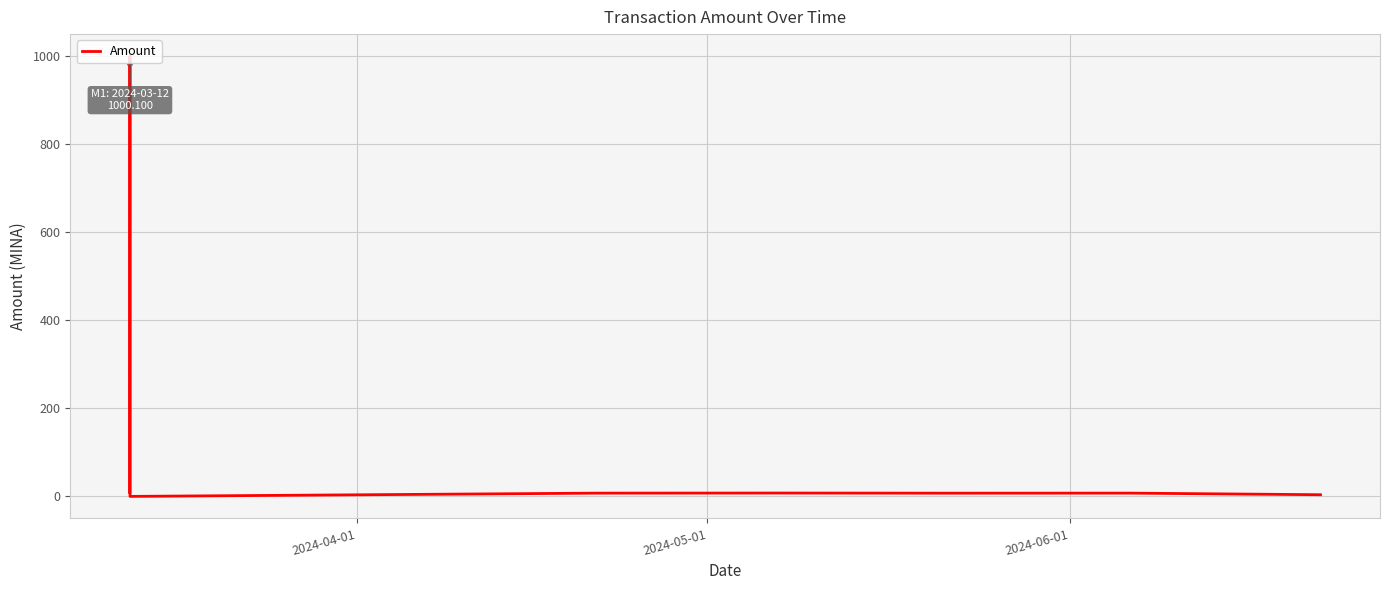

True or false: there are more than 1 points higher than both neighbors.

True